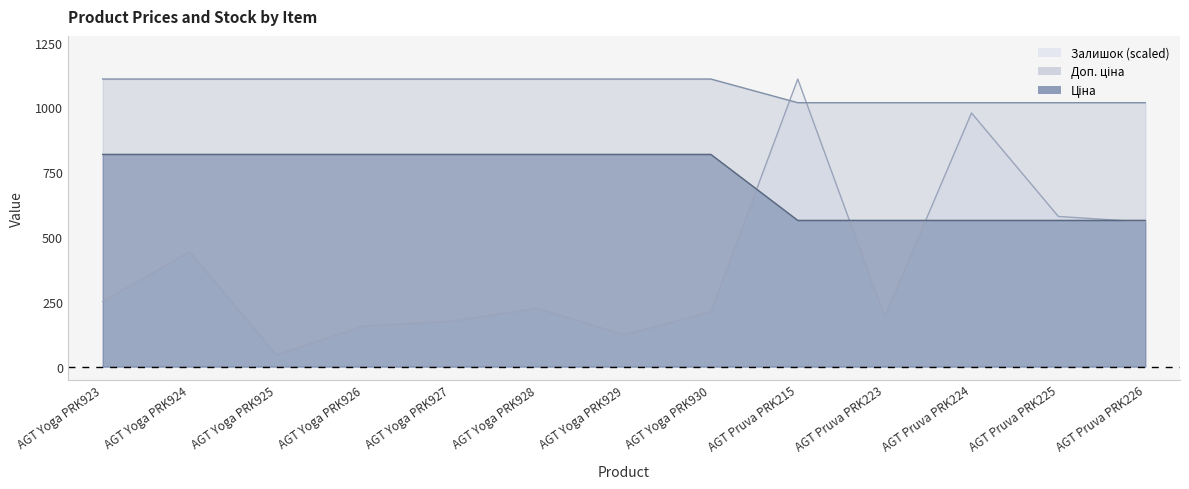

Reading left to right, list all the values displayed in this chart.

Ціна: 818.5	818.5	818.5	818.5	818.5	818.5	818.5	818.5	564.0	564.0	564.0	564.0	564.0
Доп. ціна: 1109.2	1109.2	1109.2	1109.2	1109.2	1109.2	1109.2	1109.2	1017.8	1017.8	1017.8	1017.8	1017.8
Залишок: 251.7	443.5	45.2	156.3	175.0	225.2	122.9	211.4	1109.2	192.7	978.4	579.2	557.5